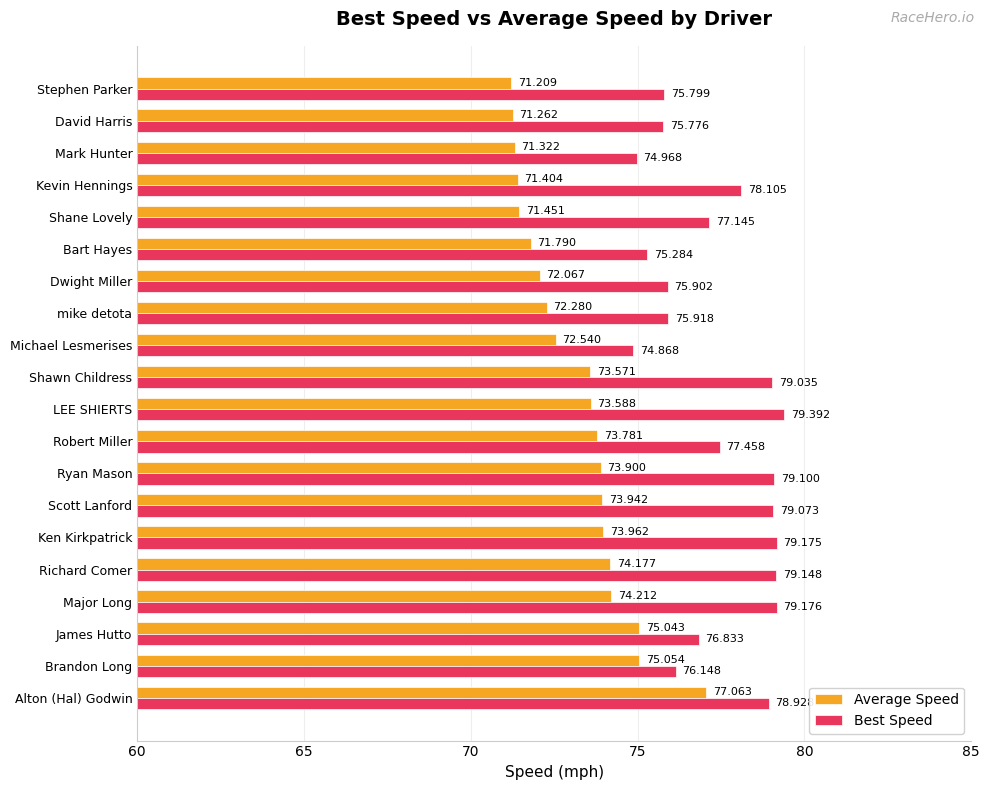

Is the value of Average Speed at Michael Lesmerises greater than the value of Best Speed at Shawn Childress?

No